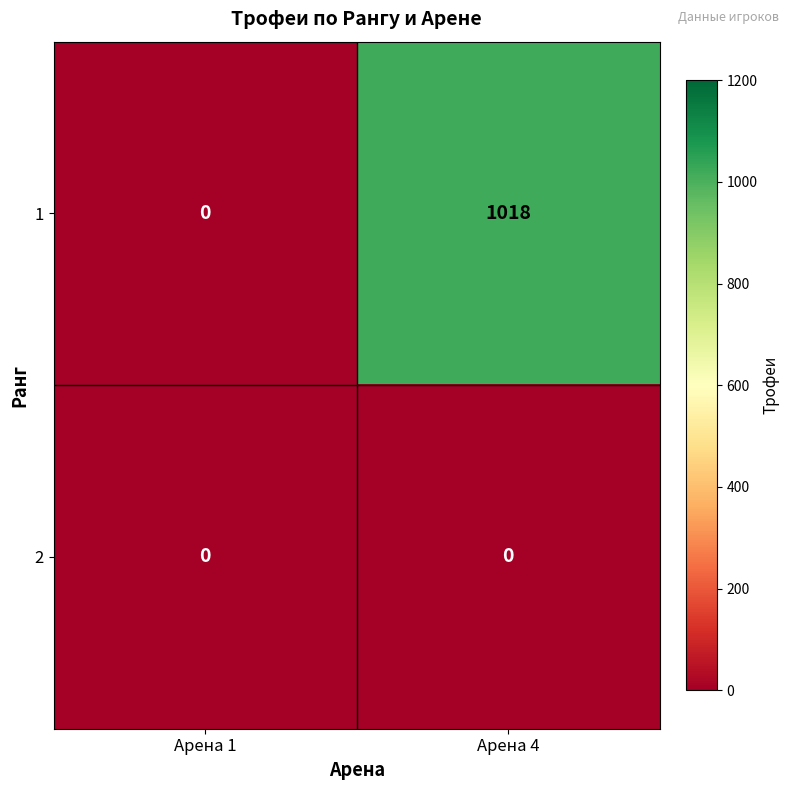

At which category is the sum across all series the highest?

Арена 4